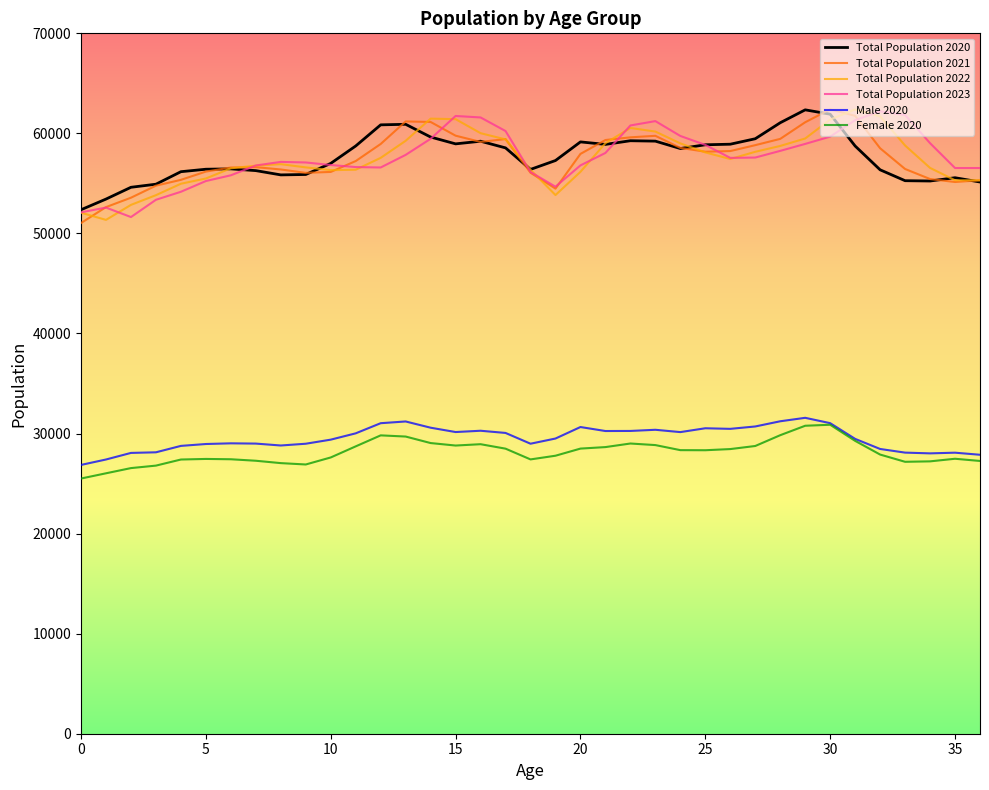

What is the smallest value displayed?

25505